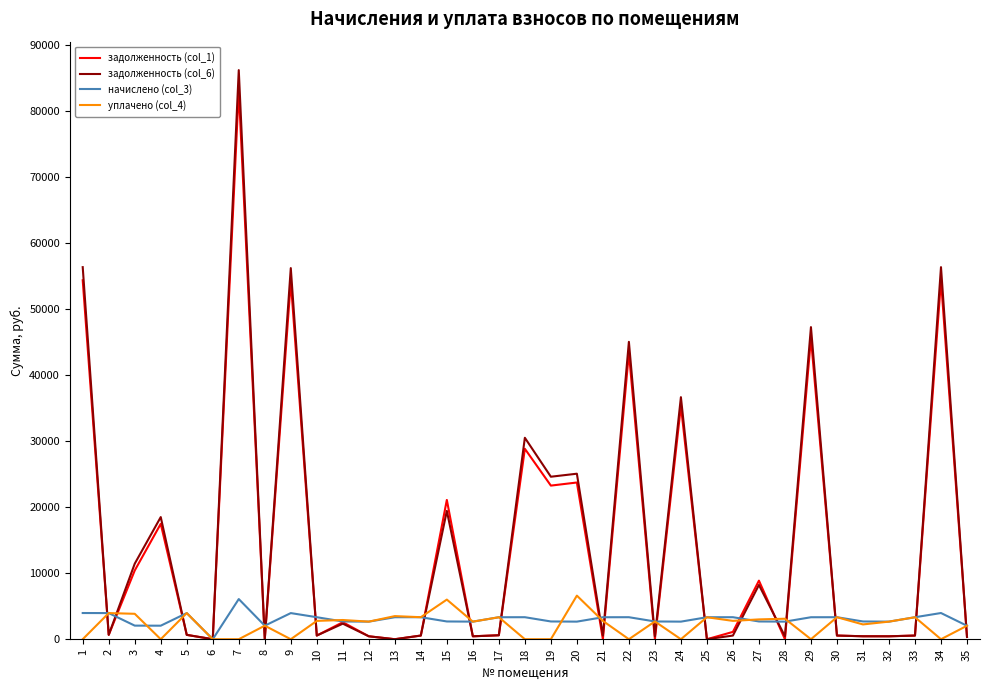

Is the value of задолженность (col_1) at 19 greater than the value of начислено (col_3) at 33?

Yes